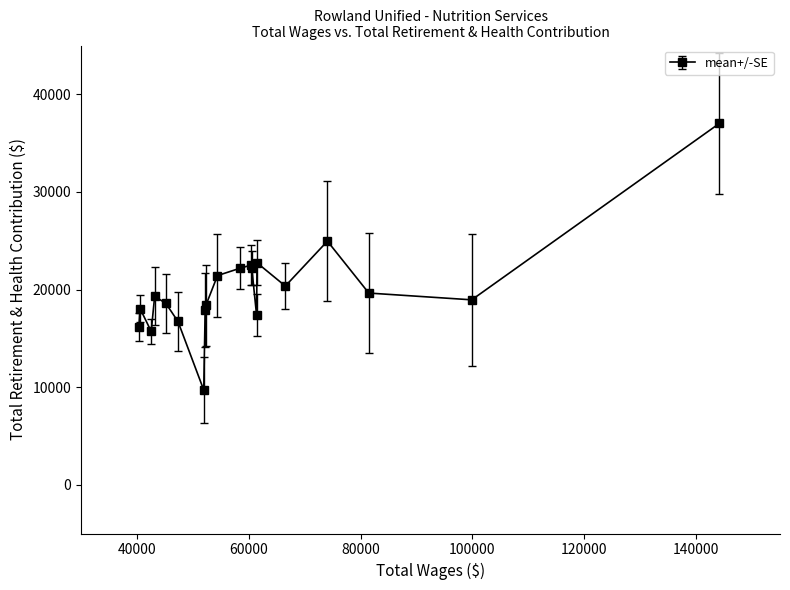

How many lines are shown in the chart?

1